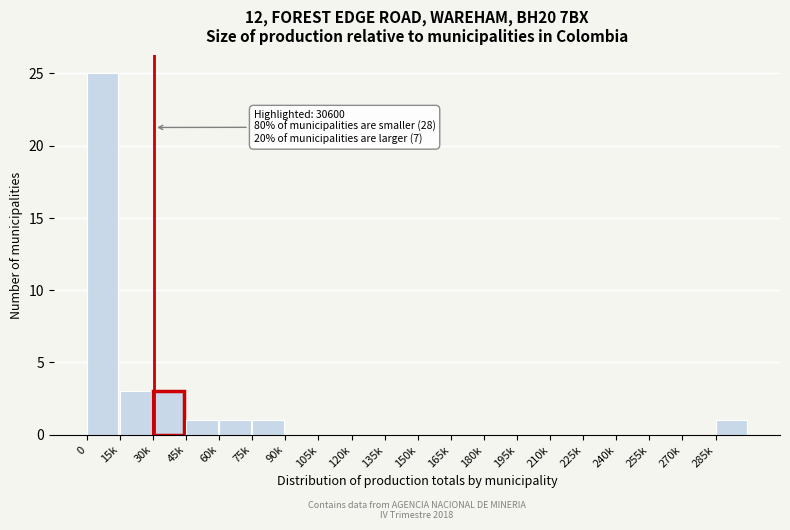

Reading left to right, extract all data points from this chart.

0=25	15k=3	30k=3	45k=1	60k=1	75k=1	90k=0	105k=0	120k=0	135k=0	150k=0	165k=0	180k=0	195k=0	210k=0	225k=0	240k=0	255k=0	270k=0	285k=1